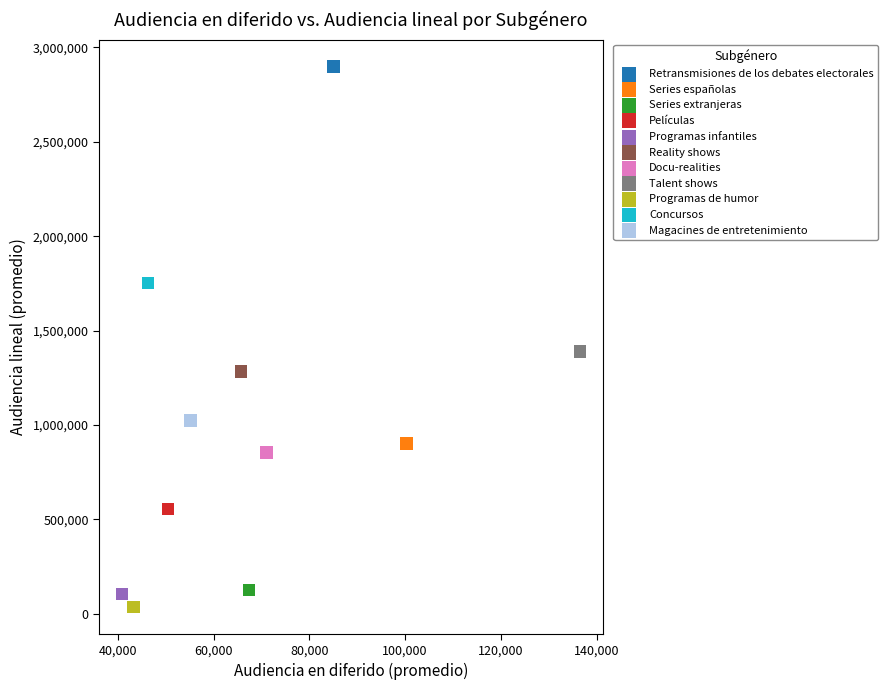

What are all the series names shown in the legend?

Retransmisiones de los debates electorales, Series españolas, Series extranjeras, Películas, Programas infantiles, Reality shows, Docu-realities, Talent shows, Programas de humor, Concursos, Magacines de entretenimiento